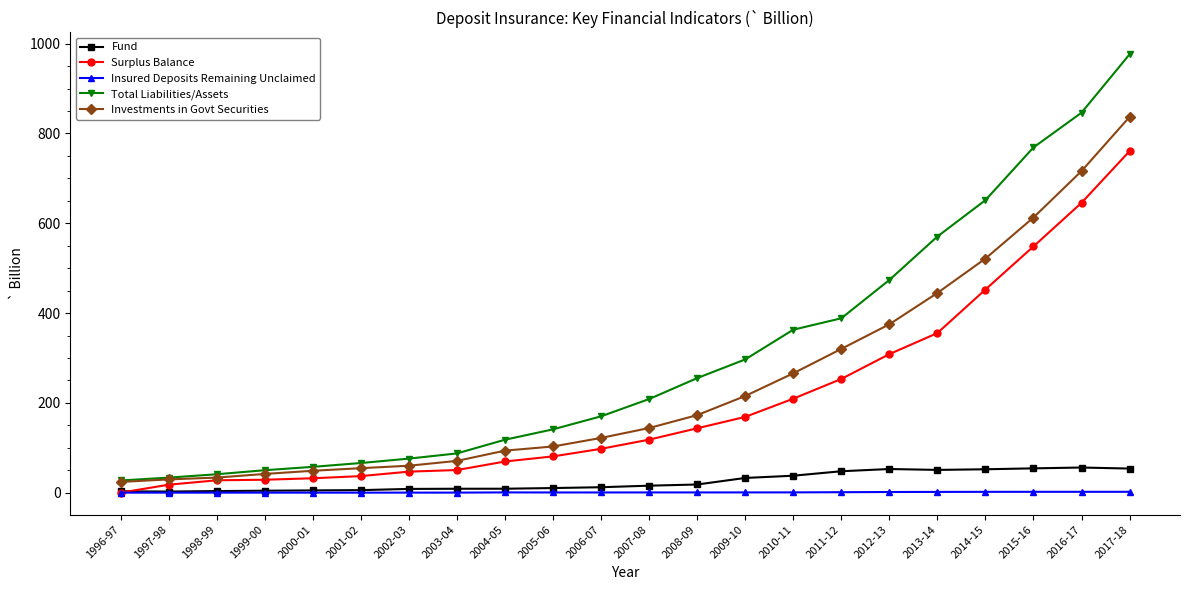

What are all the series names shown in the legend?

Fund, Surplus Balance, Insured Deposits Remaining Unclaimed, Total Liabilities/Assets, Investments in Govt Securities